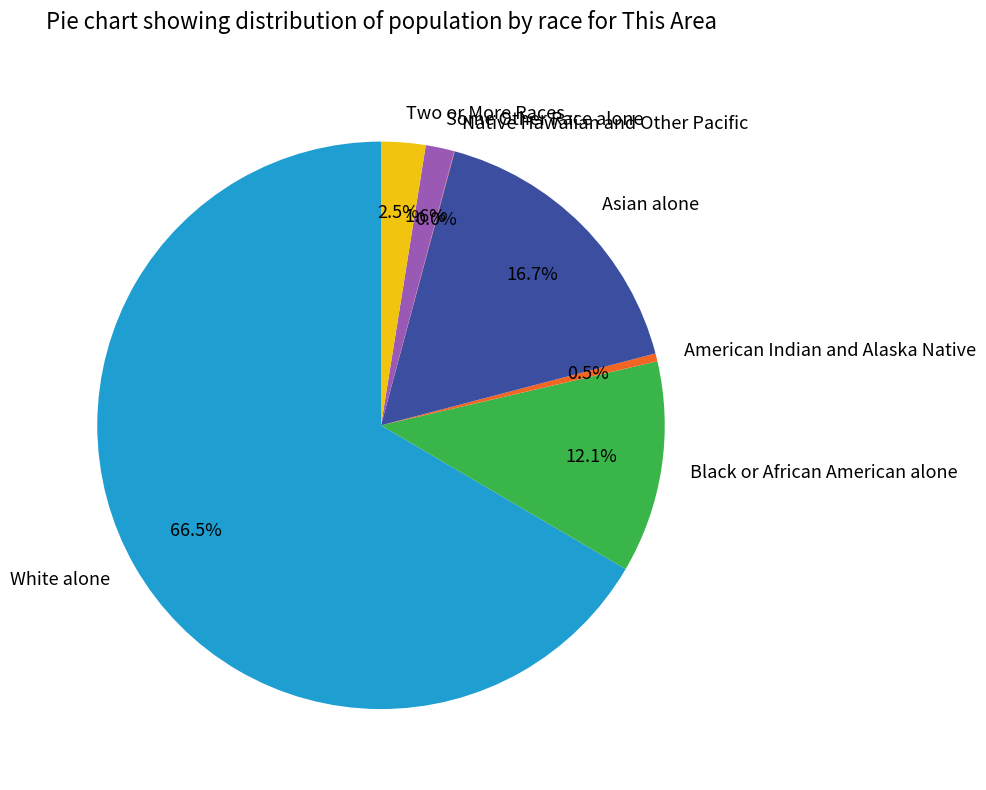

The Two or More Races slice represents 13% of the pie. True or false?

False